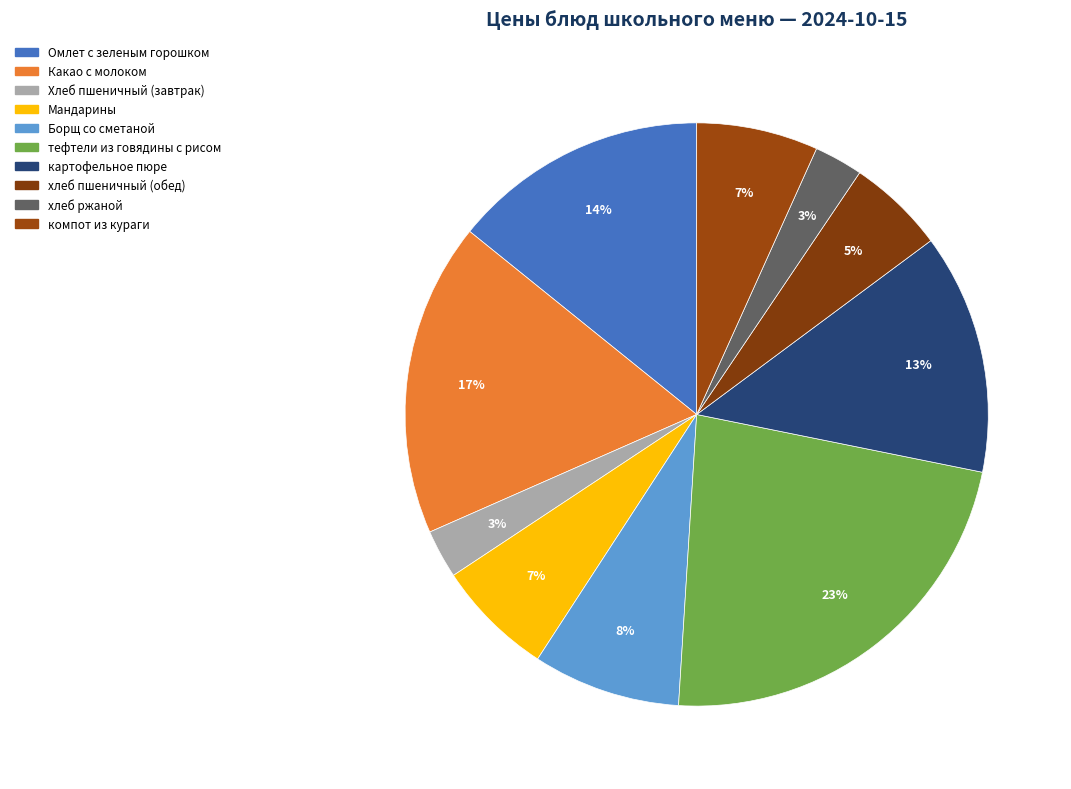

How many segments does this pie chart have?

10